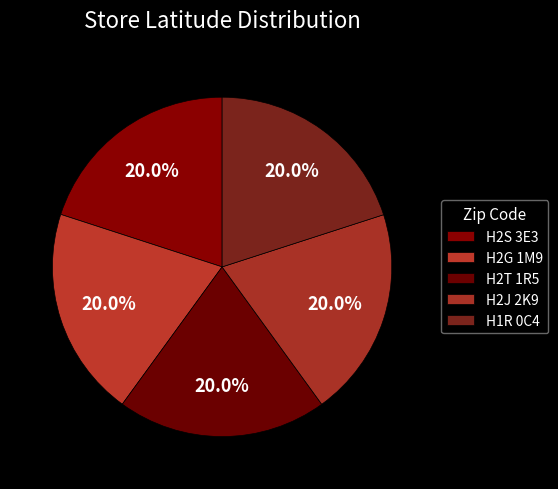

What is the total percentage of H2J 2K9 and H2G 1M9?

40.0%